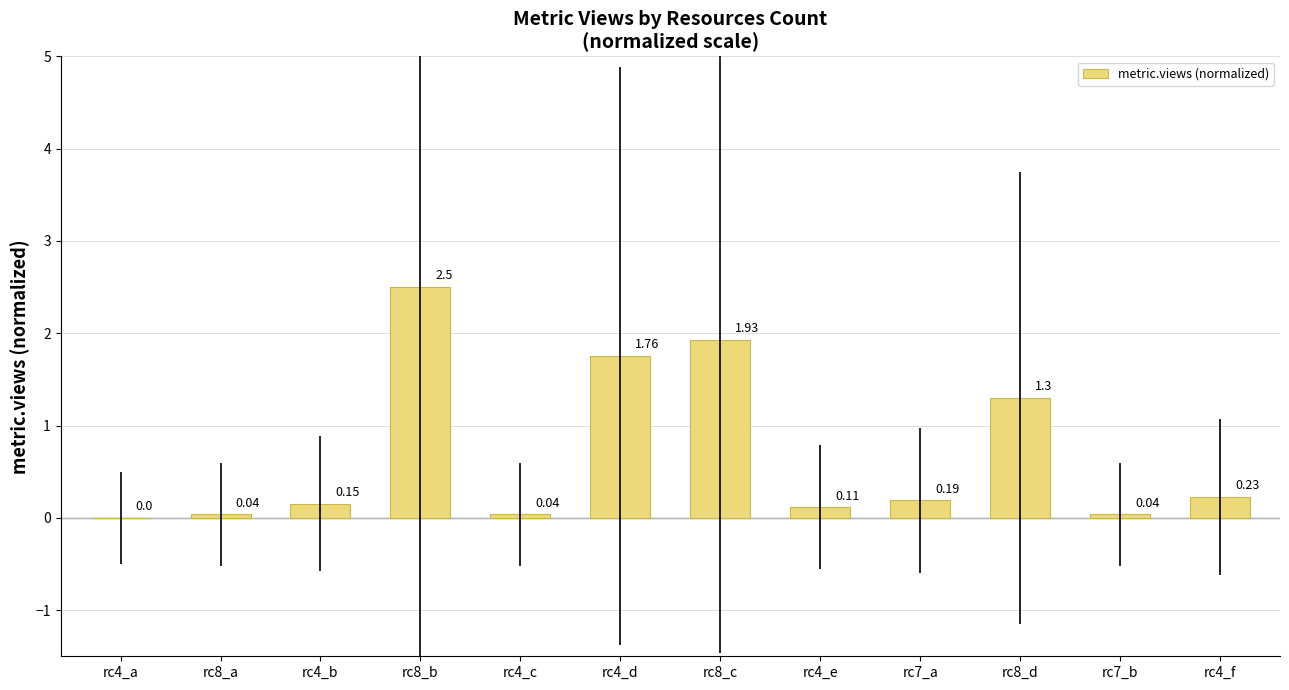

What is the average value?

0.7